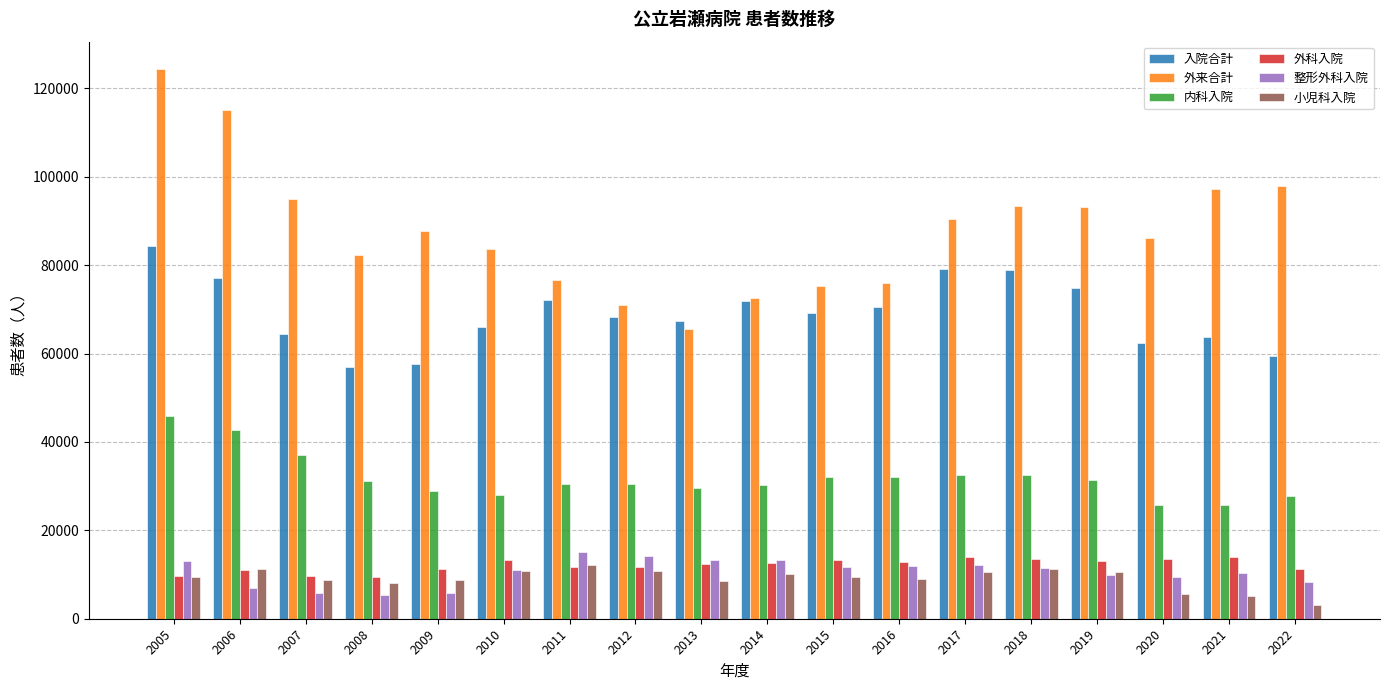

What is the lowest value of the 小児科入院 series?

3018